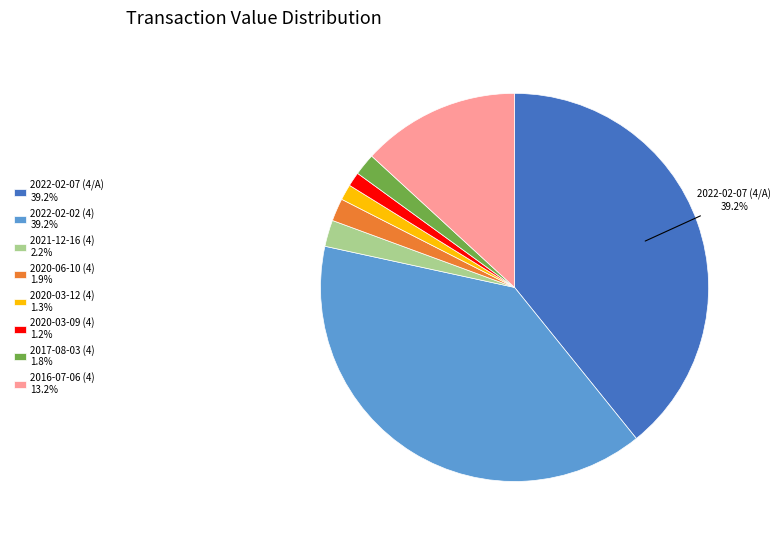

Is the sum of 2022-02-07 (4/A) 39.2% and 2020-03-09 (4) 1.2% greater than half?

No